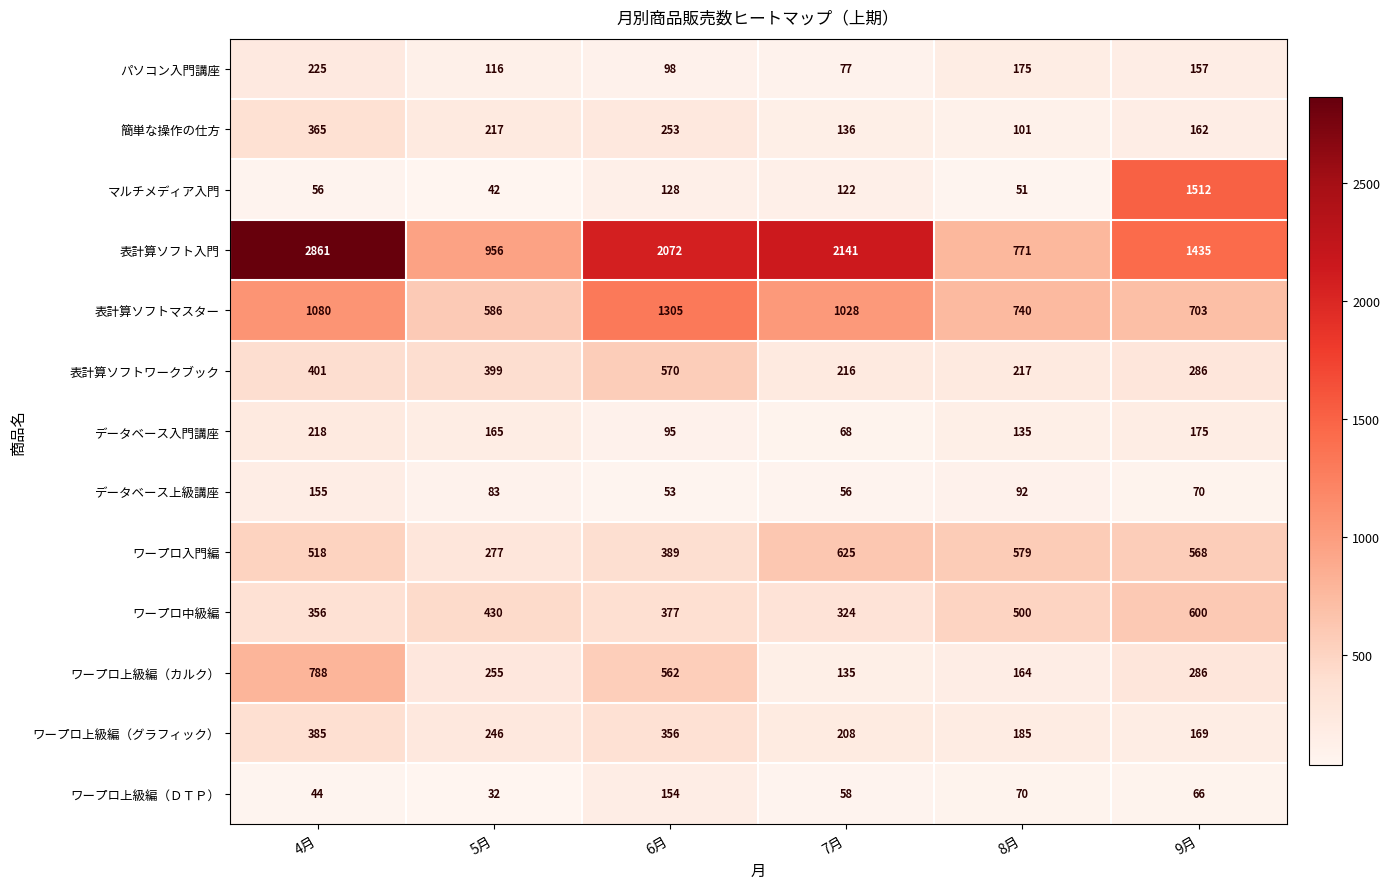

What is the minimum value shown in the chart?

32